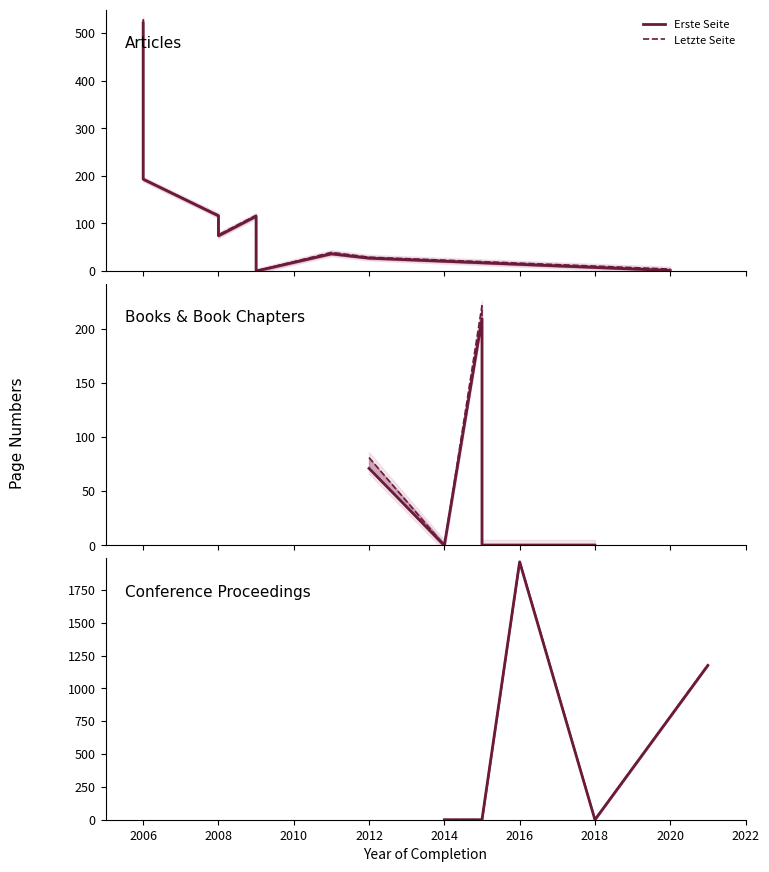

Rank the series by their average value, from lowest to highest.

Erste Seite, Letzte Seite